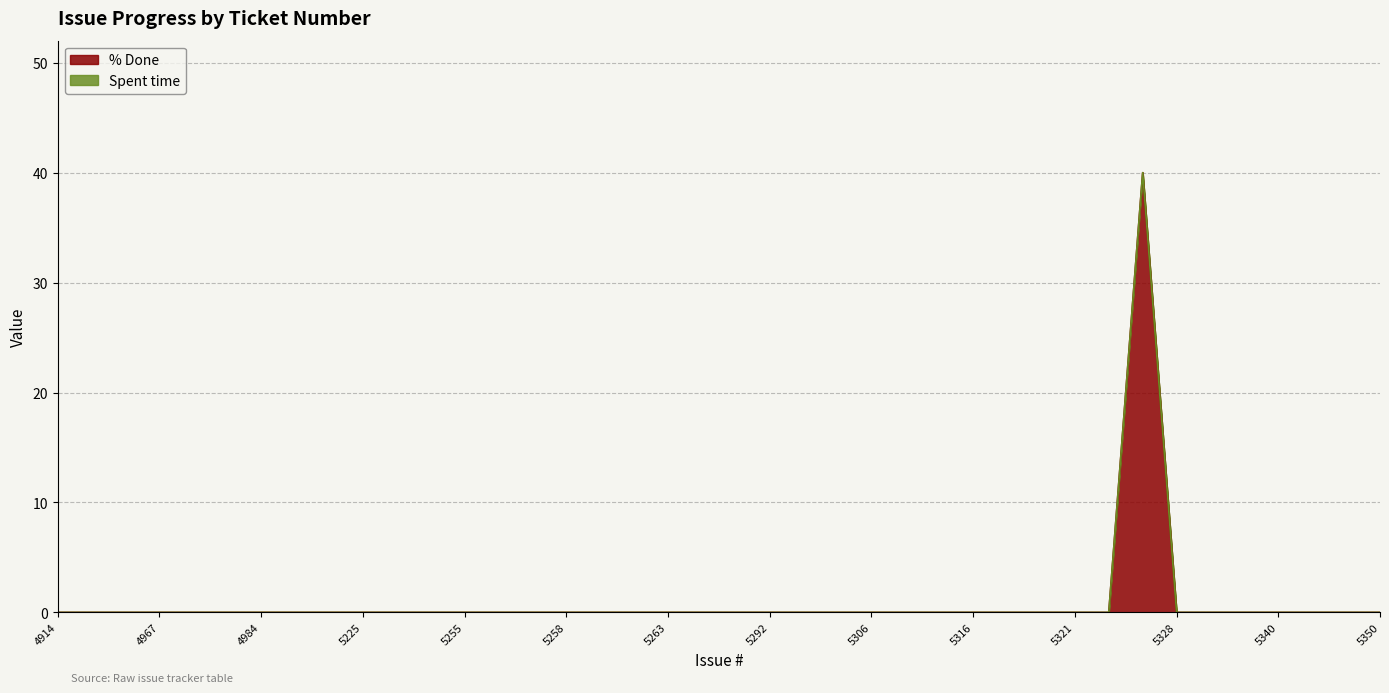

Reading right to left, transcribe all the data shown in this chart.

0	0	0	0	0	0	0	40	0	0	0	0	0	0	0	0	0	0	0	0	0	0	0	0	0	0	0	0	0	0	0	0	0	0	0	0	0	0	0	0